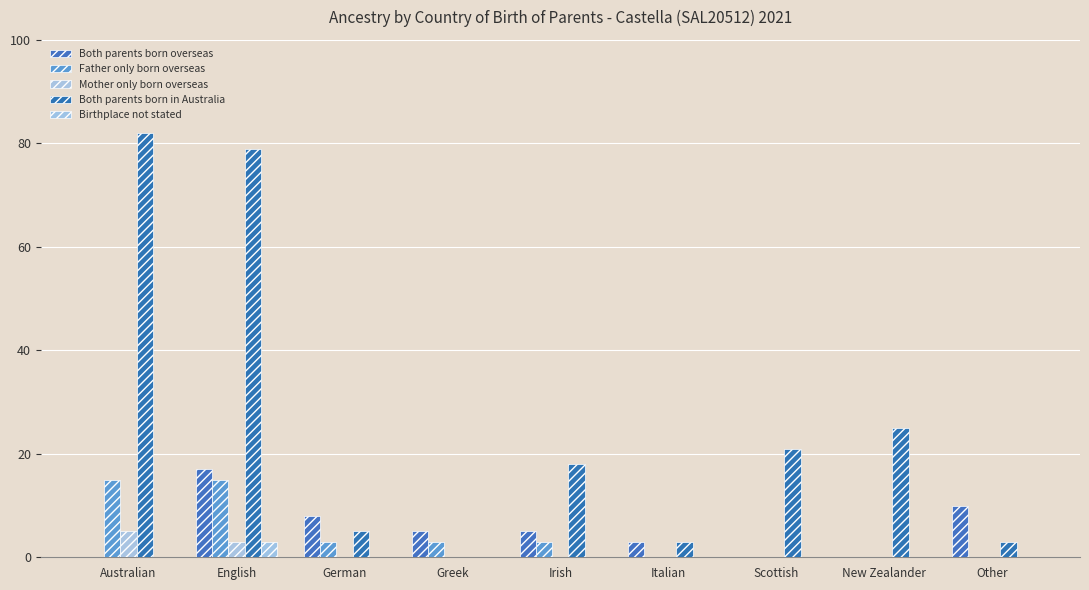

What is the sum of all Mother only born overseas values?

8